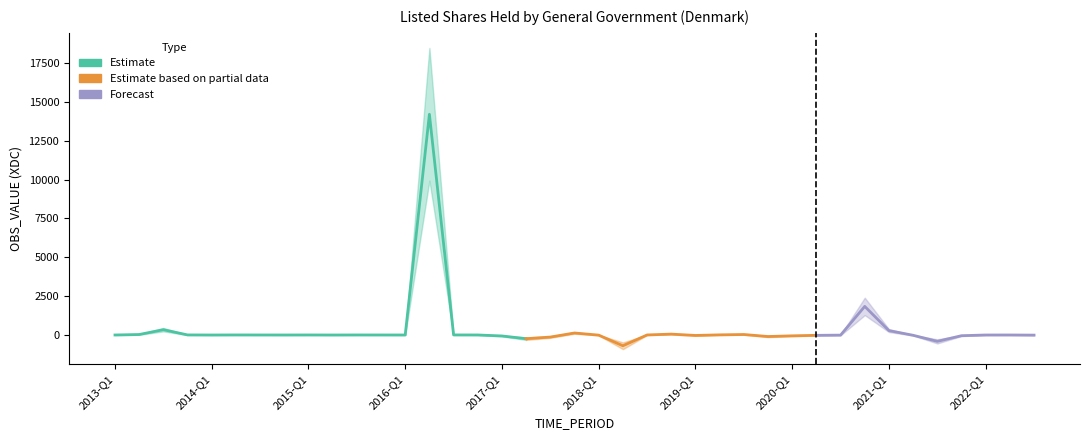

What is the difference between the second highest and second lowest values?

2251